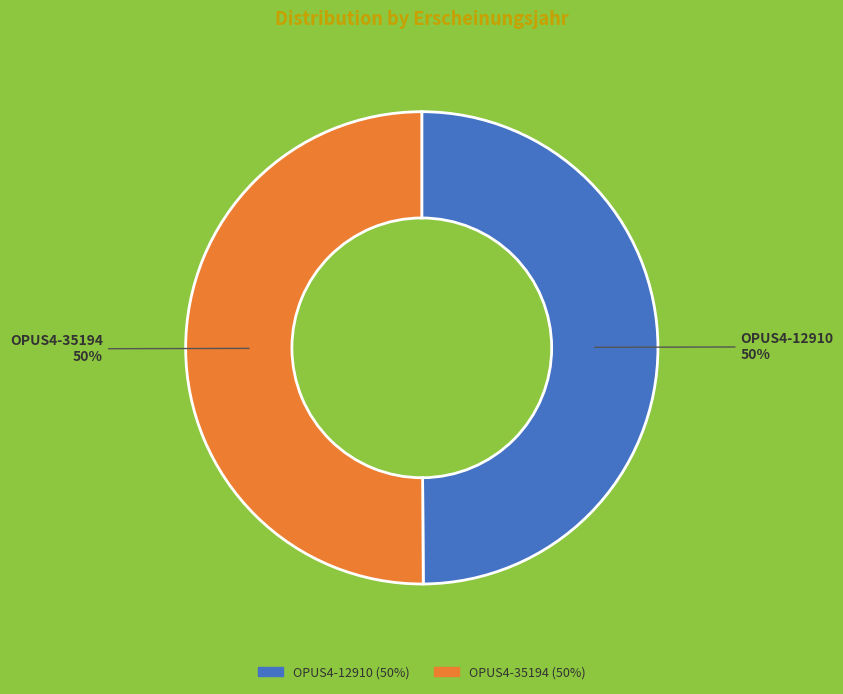

The OPUS4-35194 (50%) slice represents 50% of the pie. True or false?

True